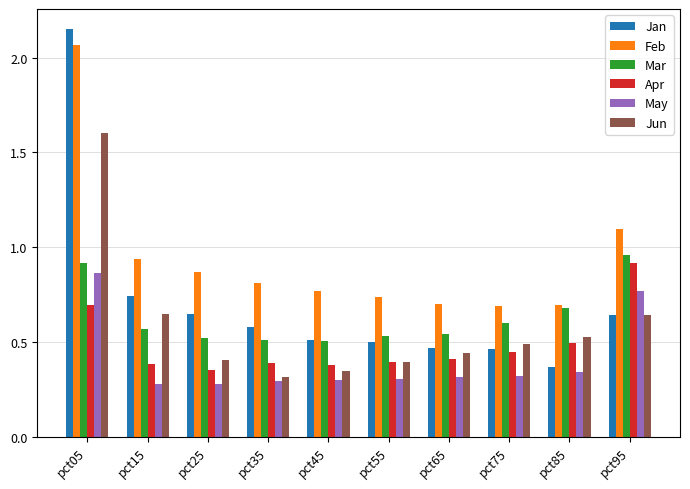

Between pct25 and pct95, which series saw the biggest shift?

Apr